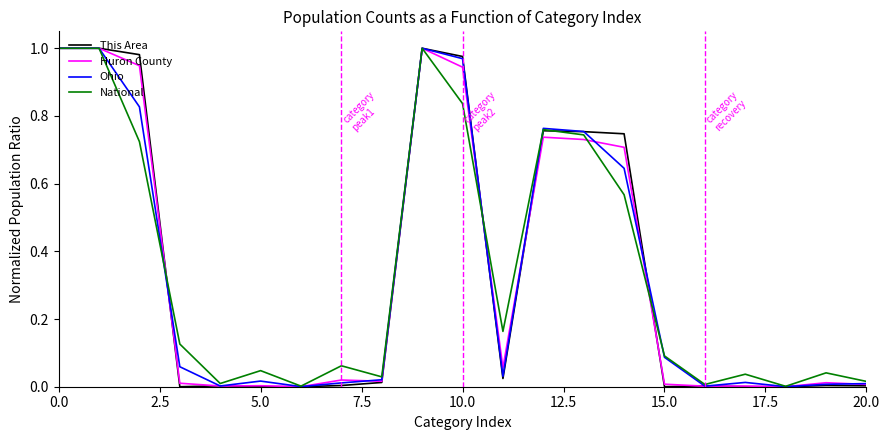

How many lines are shown in the chart?

4